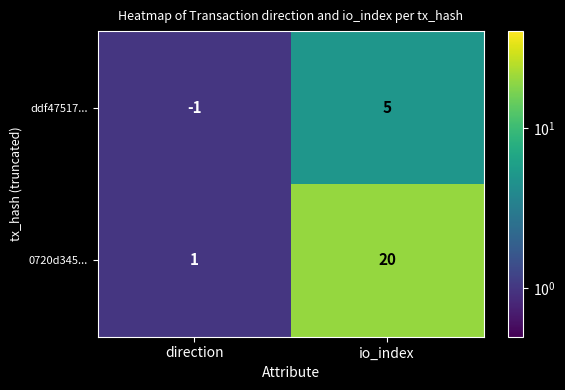

How many data points does each series have?

2